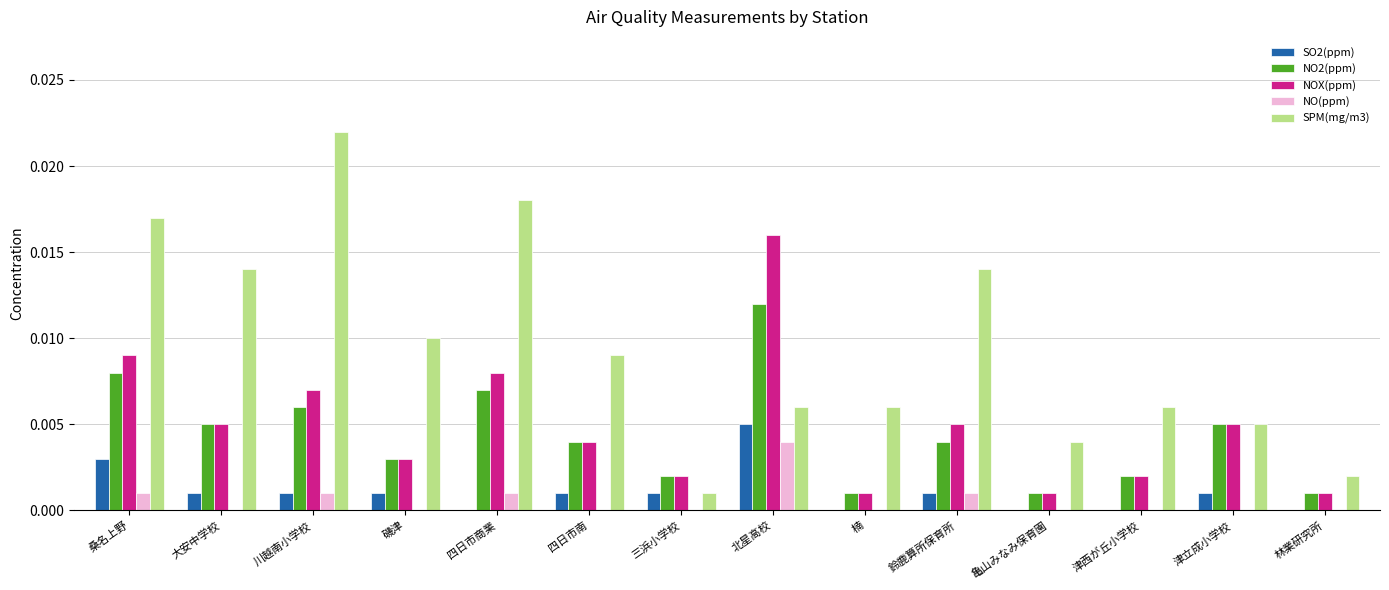

Between 川越南小学校 and 三浜小学校, which series saw the biggest shift?

SPM(mg/m3)